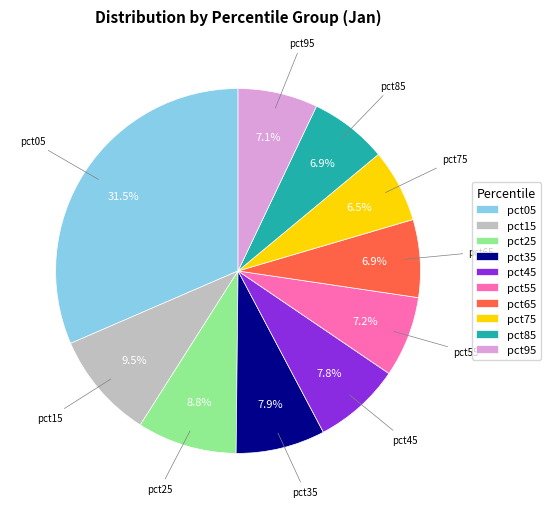

The pct55 slice represents 7% of the pie. True or false?

True